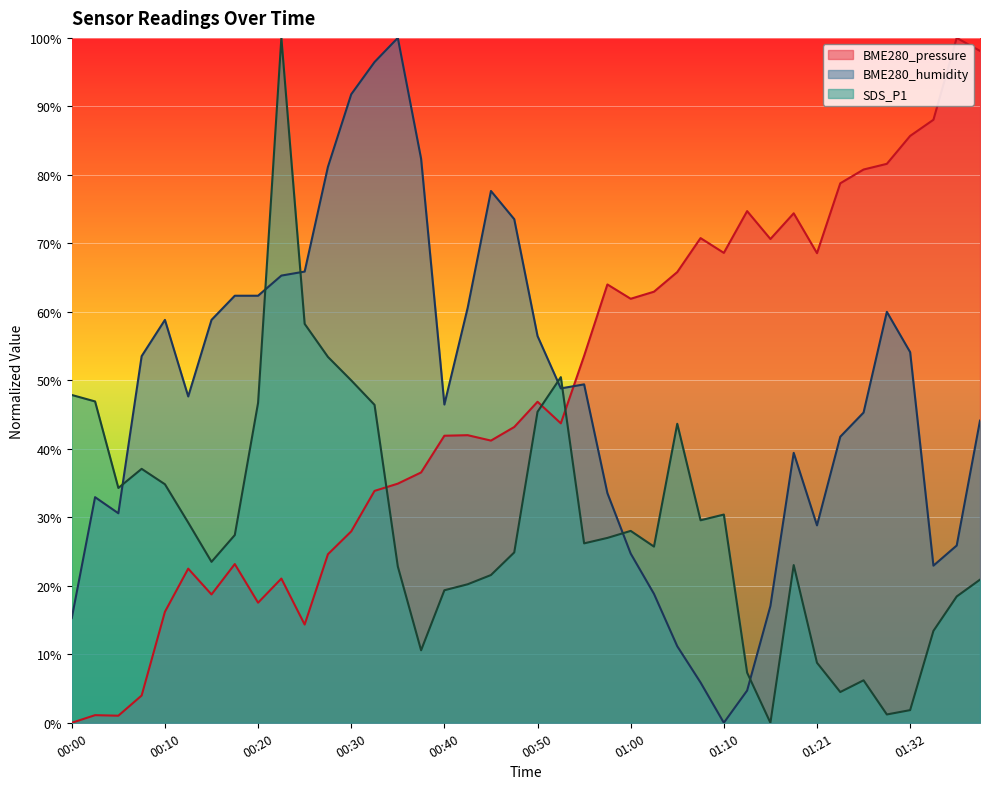

Rank the series at 00:42 from lowest to highest value.

SDS_P1, BME280_pressure, BME280_humidity